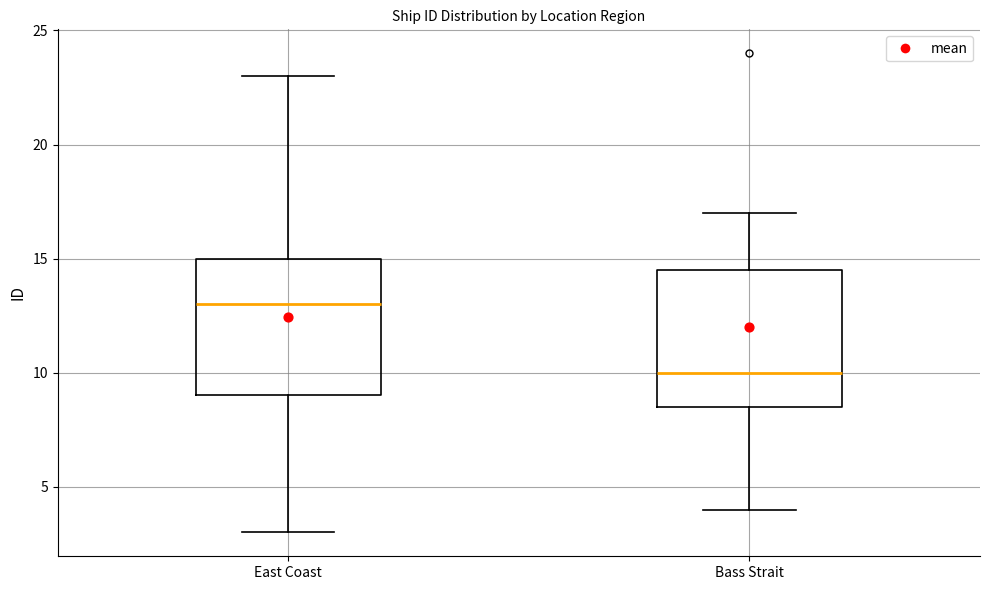

Reading left to right, read every box against the y-axis: the position of its median line, the range the box covers, and the ends of its whiskers. The values are not printed on the chart, so give them approximately, as read against the axis.

East Coast: median 13.0, box 9.0 to 15.0, whiskers 3.0 to 23.0
Bass Strait: median 10.0, box 8.5 to 14.5, whiskers 4.0 to 17.0